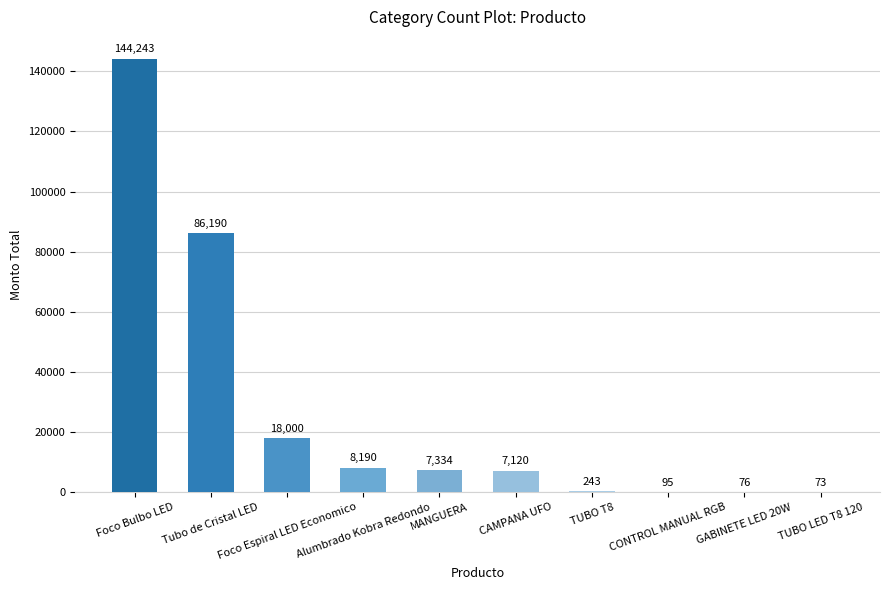

What is the maximum value shown in the chart?

144243.0